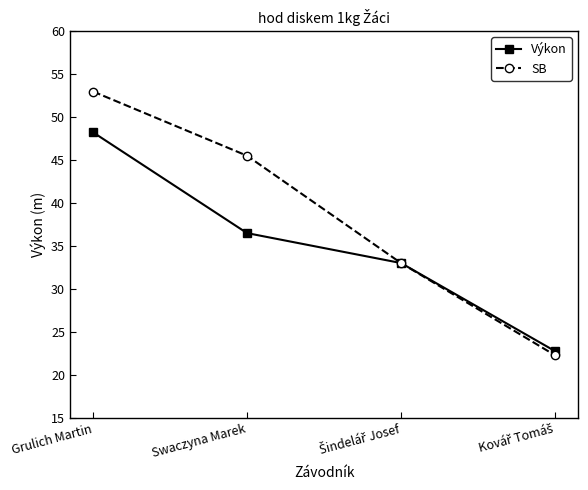

The SB series shows 90.6 at Grulich Martin. True or false?

False